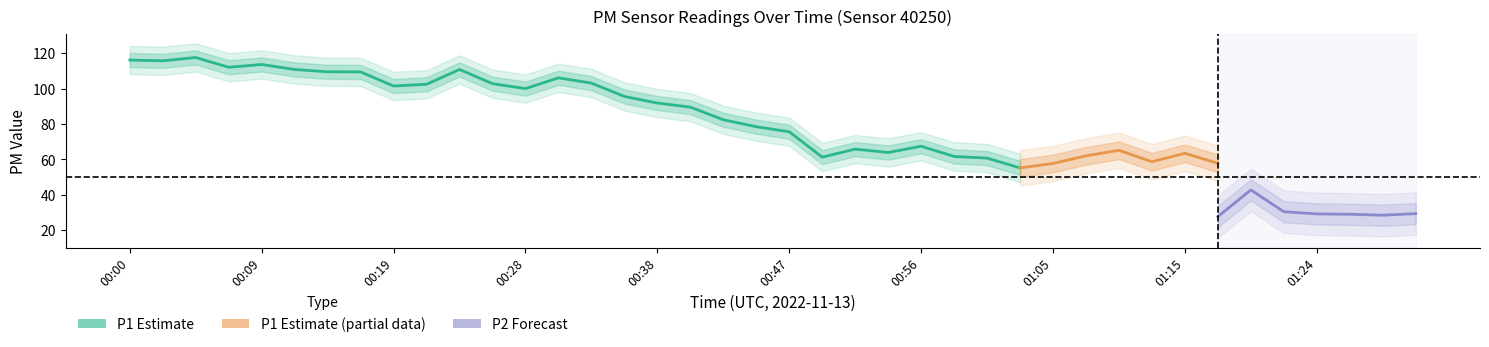

At which category does P1 reach its first local valley?

00:02